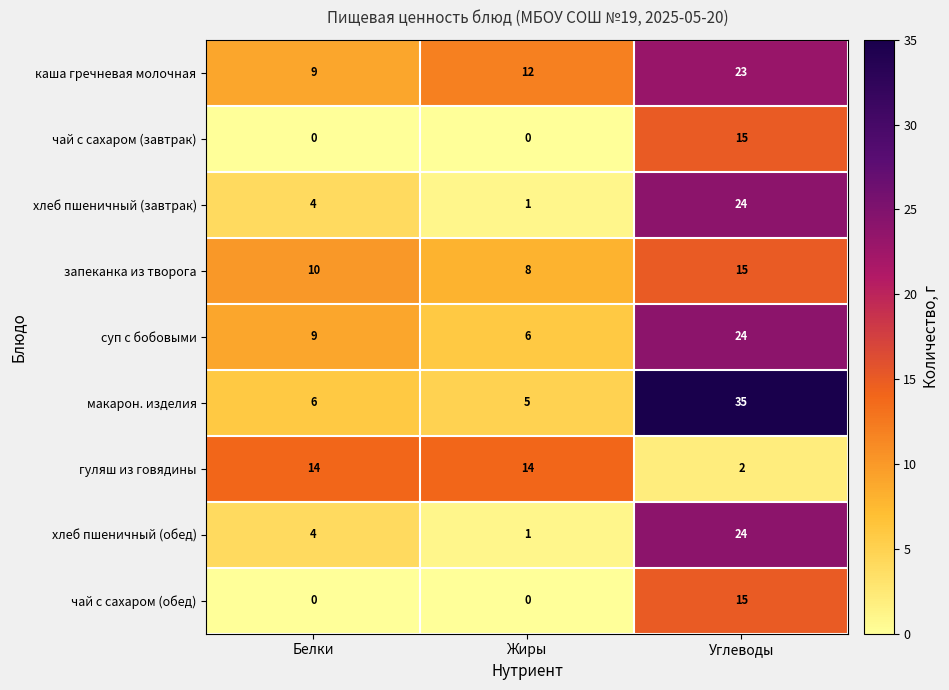

Reading right to left, list all the values displayed in this chart.

каша гречневая молочная: Углеводы=23	Жиры=12	Белки=9
чай с сахаром (завтрак): Углеводы=15	Жиры=0	Белки=0
хлеб пшеничный (завтрак): Углеводы=24	Жиры=1	Белки=4
запеканка из творога: Углеводы=15	Жиры=8	Белки=10
суп с бобовыми: Углеводы=24	Жиры=6	Белки=9
макарон. изделия: Углеводы=35	Жиры=5	Белки=6
гуляш из говядины: Углеводы=2	Жиры=14	Белки=14
хлеб пшеничный (обед): Углеводы=24	Жиры=1	Белки=4
чай с сахаром (обед): Углеводы=15	Жиры=0	Белки=0